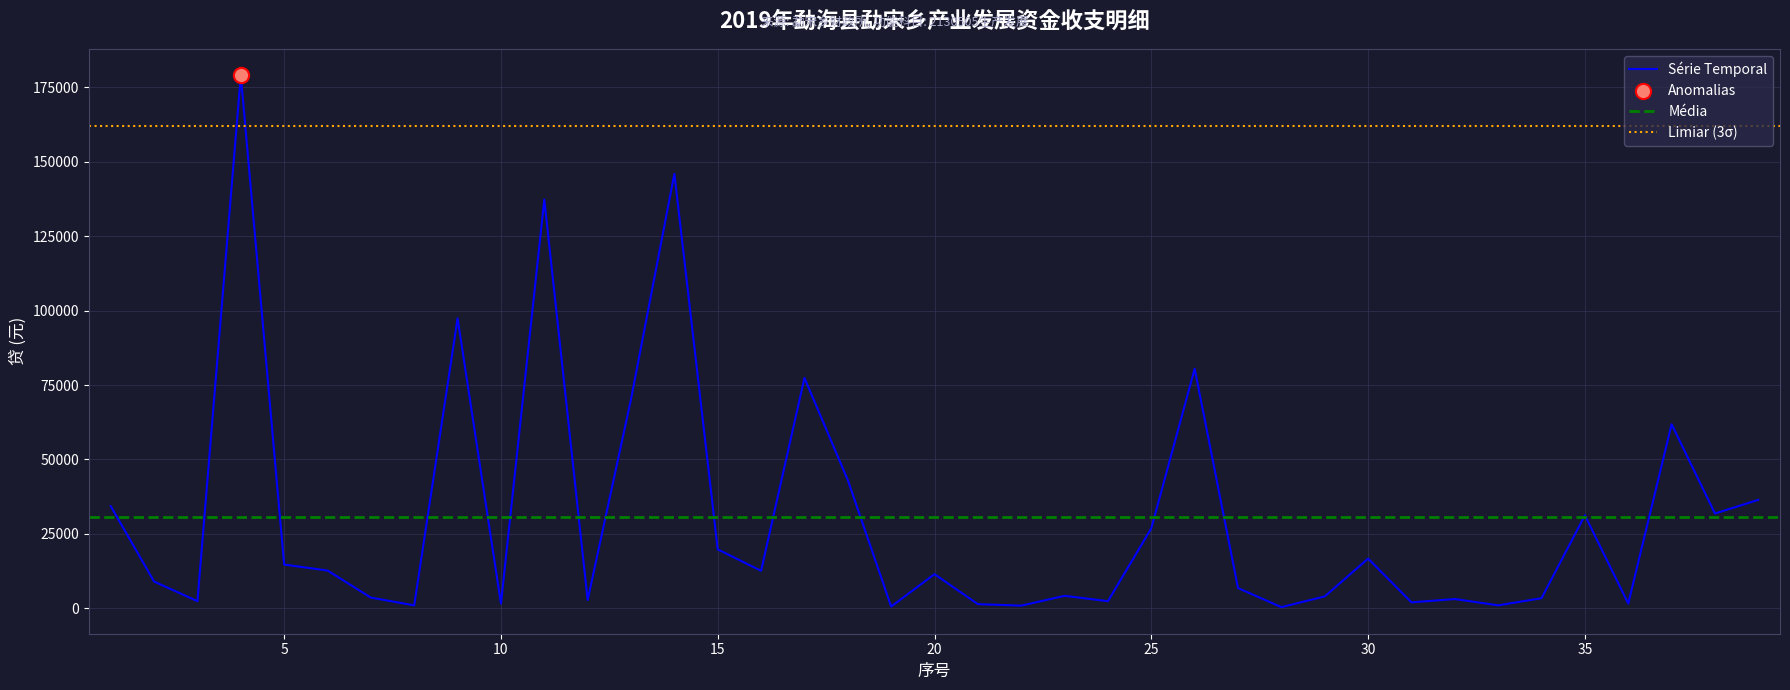

What is the change in value from 1 to 21?

-32931.5